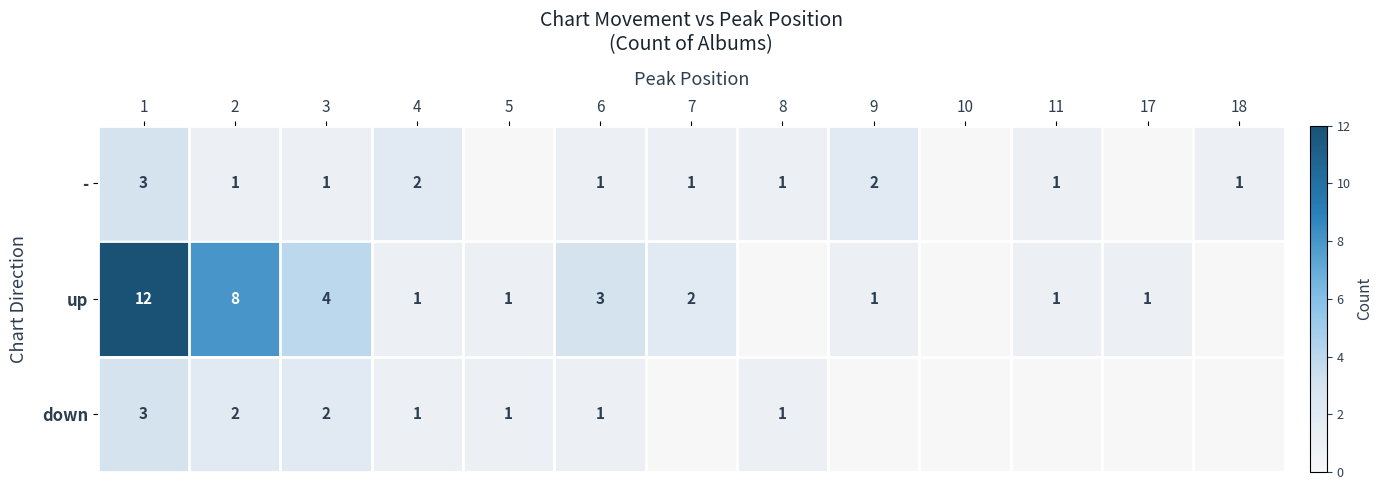

What is the difference between the up values at 9 and 1?

11